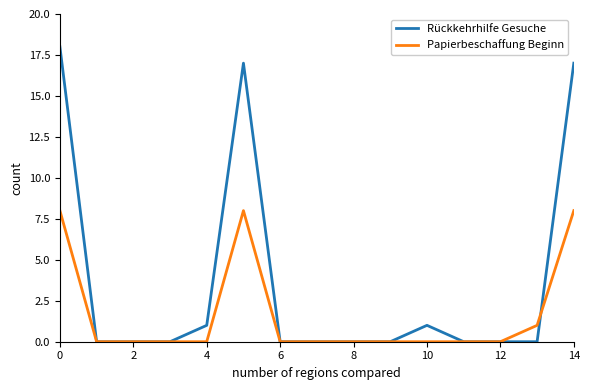

Which series has the largest total across all categories?

Rückkehrhilfe Gesuche